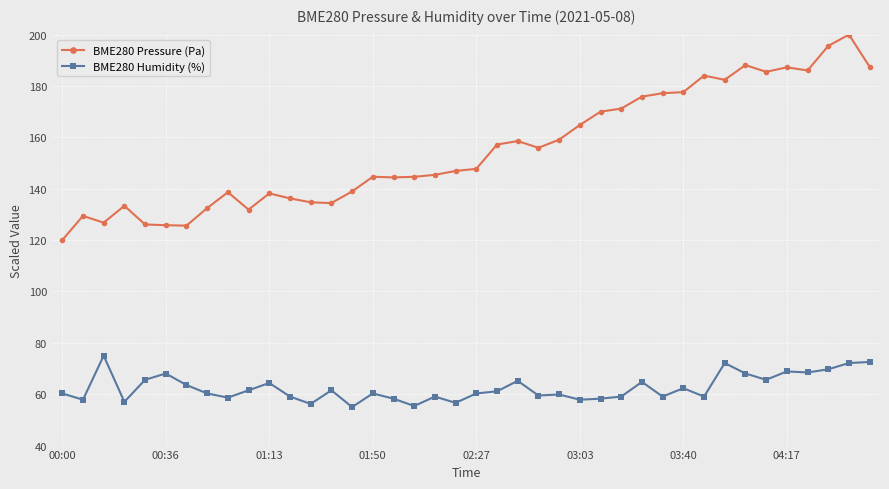

At how many categories does at least one series exceed 116?

40